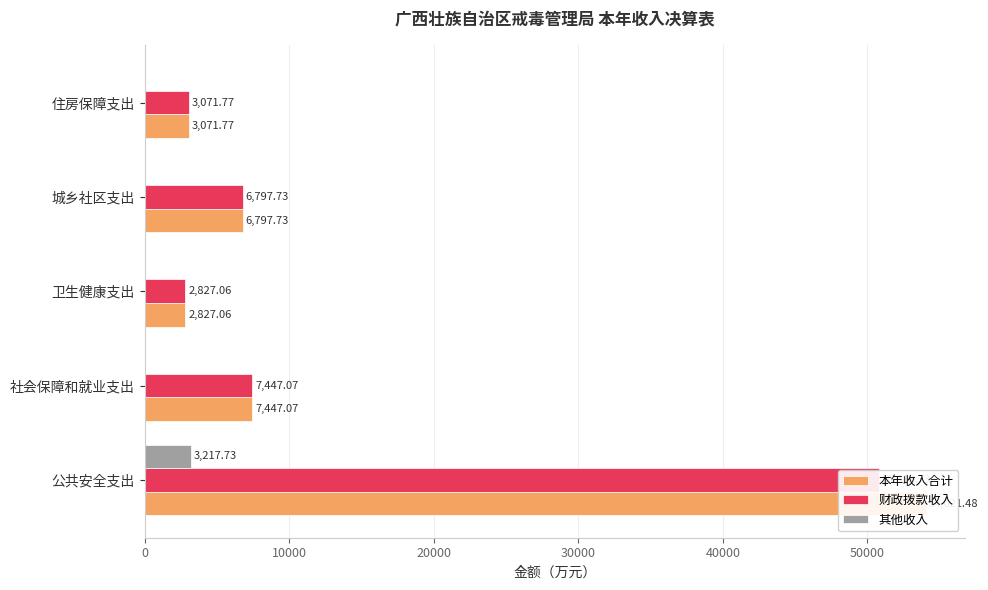

At how many categories does at least one series exceed 9351?

1